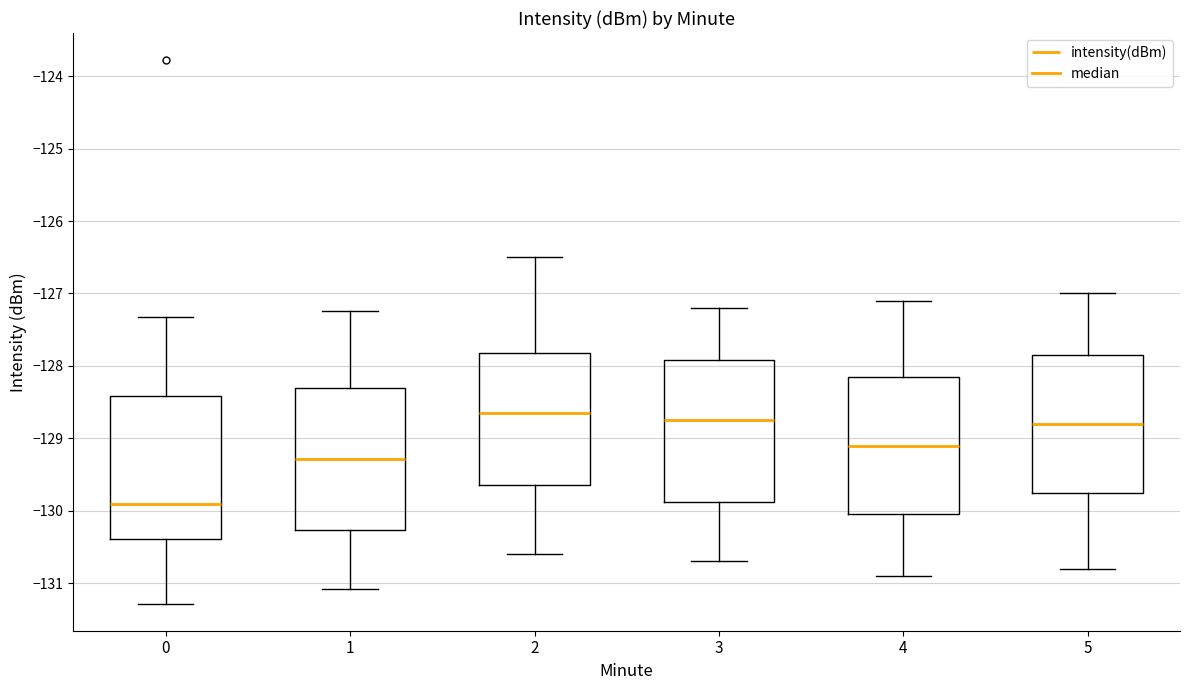

Which box has the lowest median line?

0